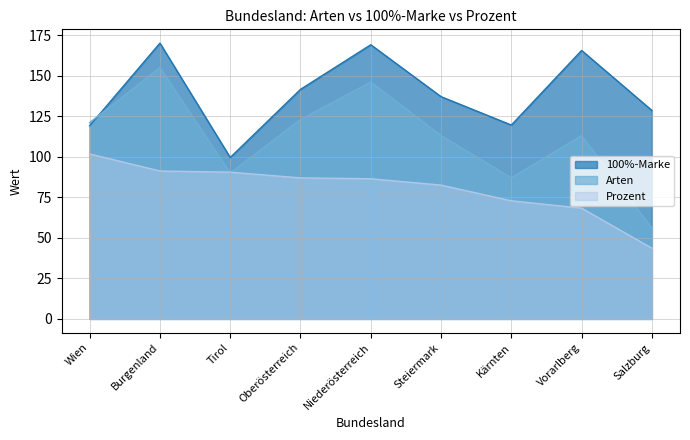

What is the lowest value of the Arten series?

56.0